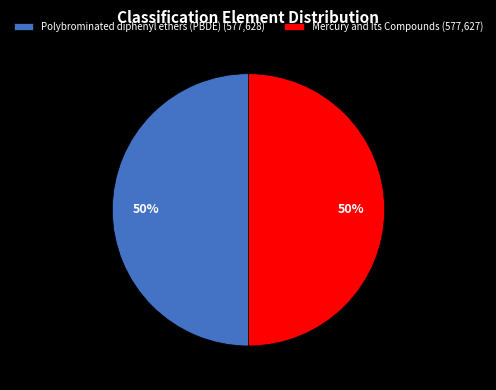

Count the number of slices in the pie.

2